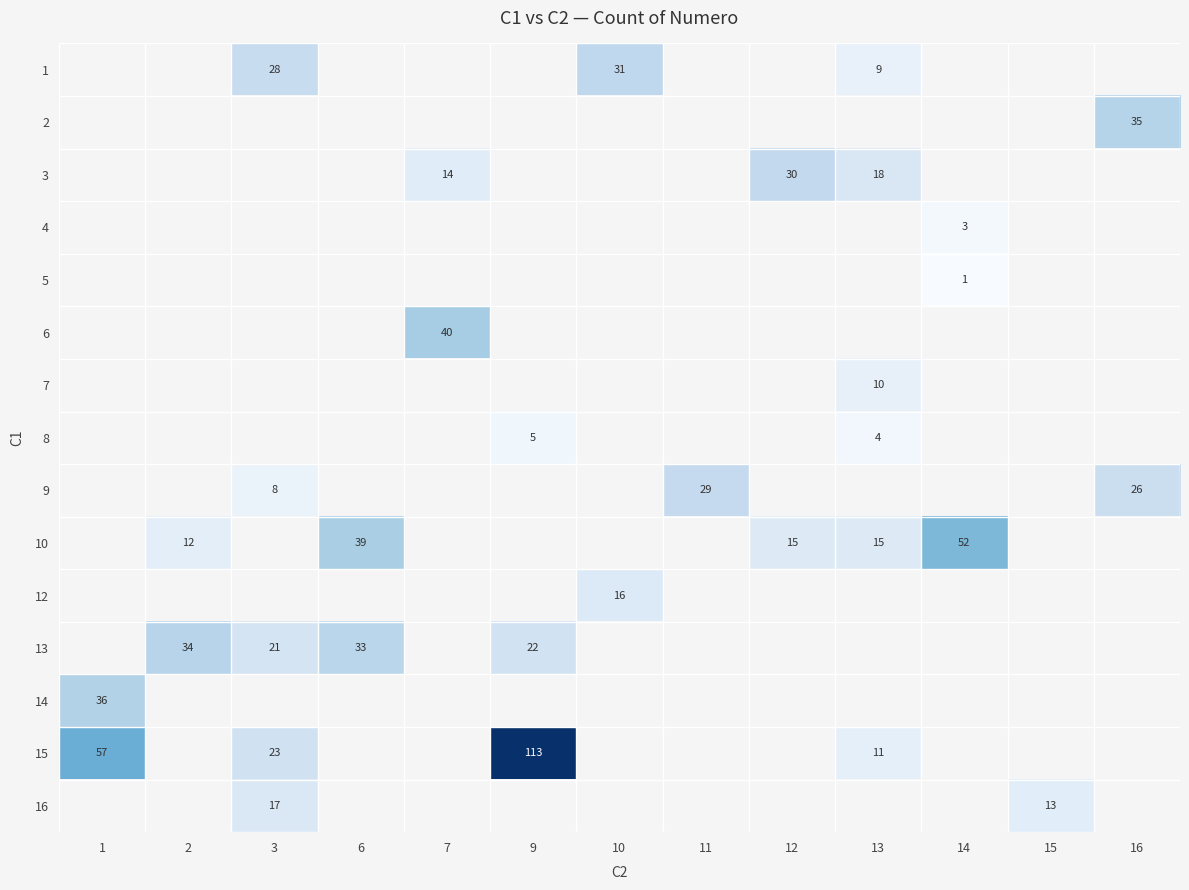

Is it true that 9 equals 3 at 3?

False